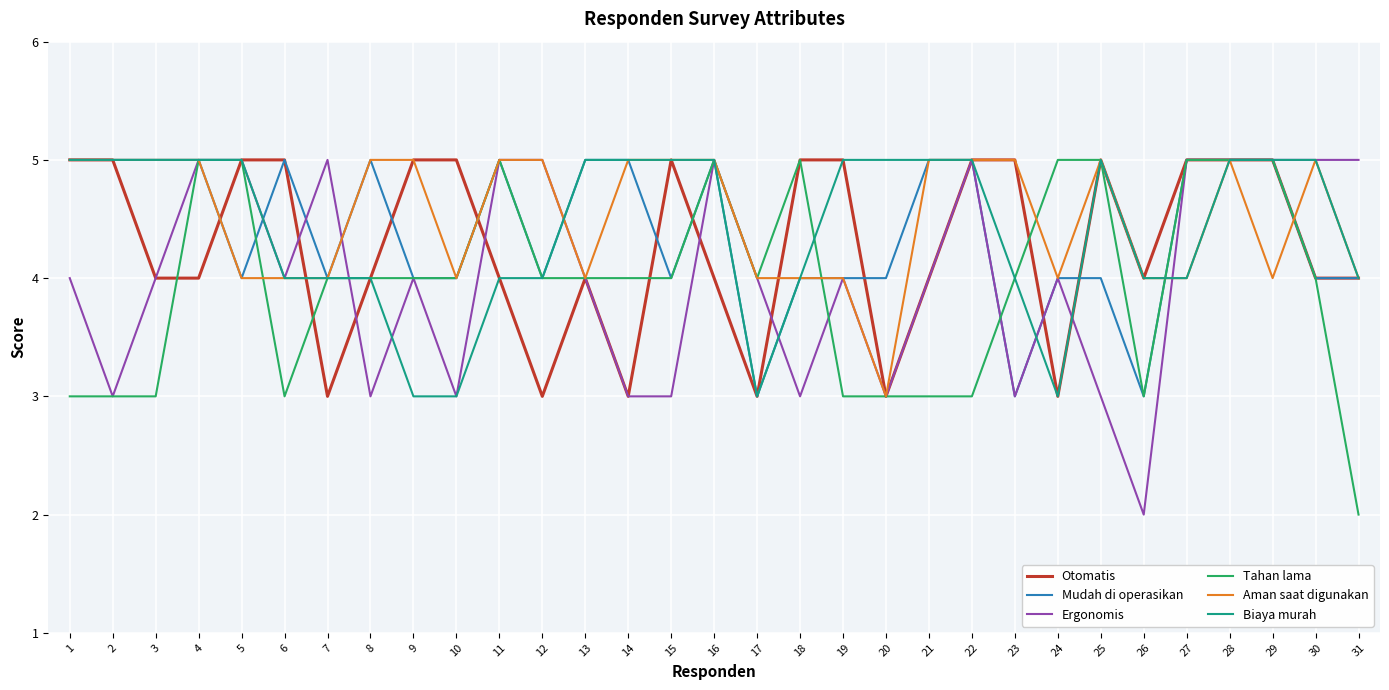

What is the minimum value for Mudah di operasikan?

3